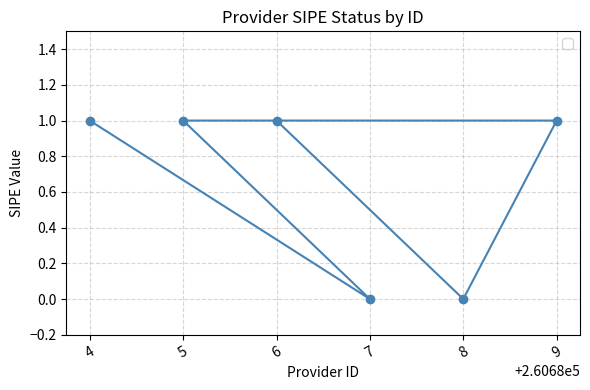

What is the greatest value displayed?

1